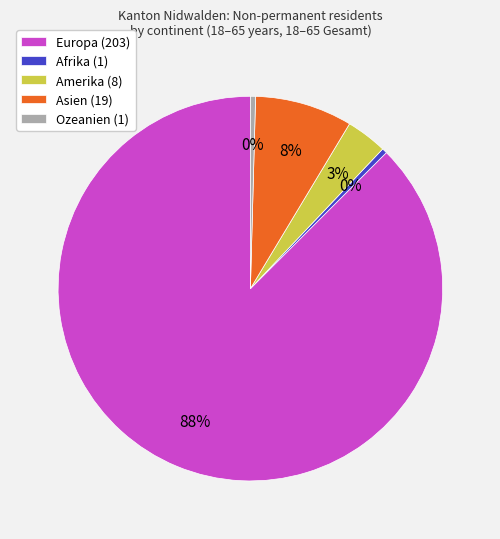

To the nearest percent, what portion does Asien (19) represent?

8%